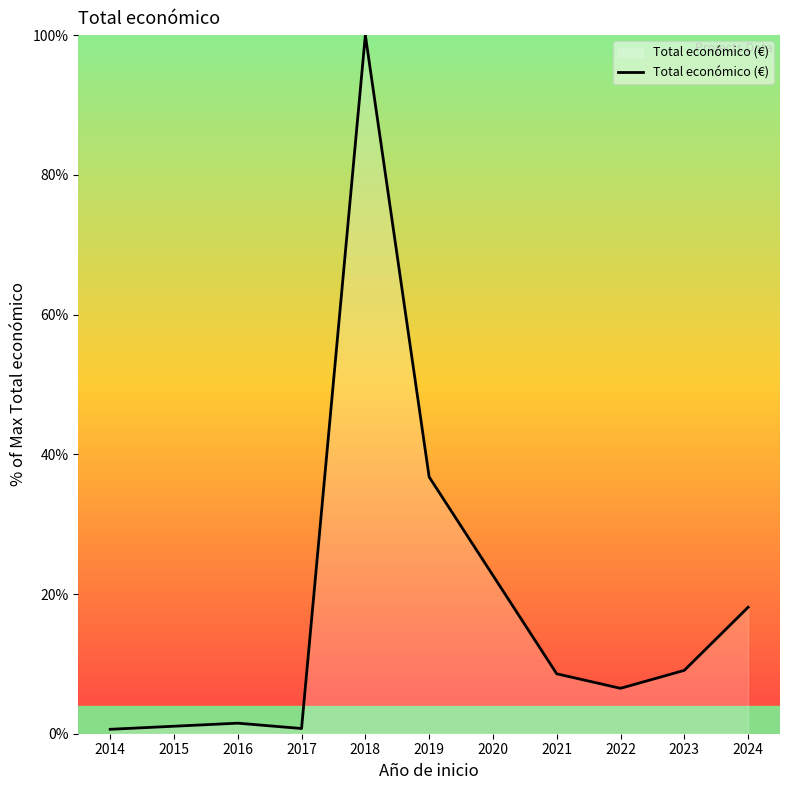

What is the change in value from 2023 to 2024?

+9.0